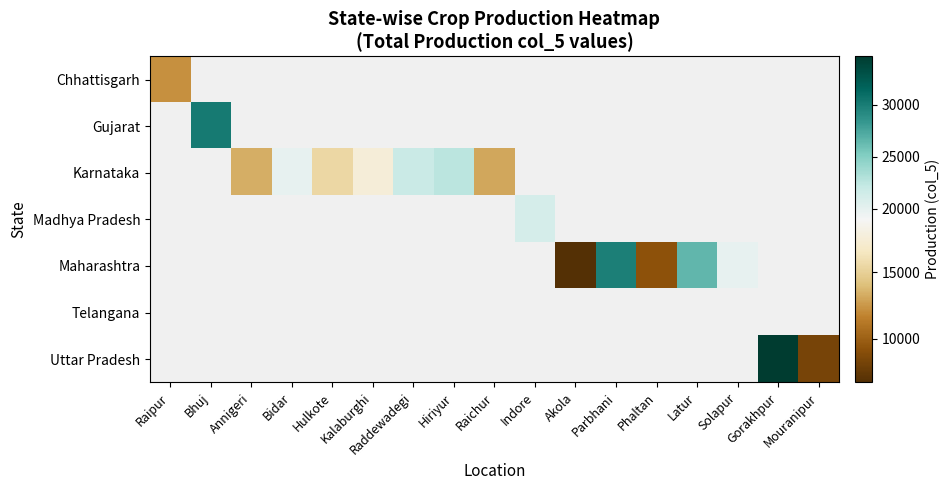

Count the number of categories in the chart.

17